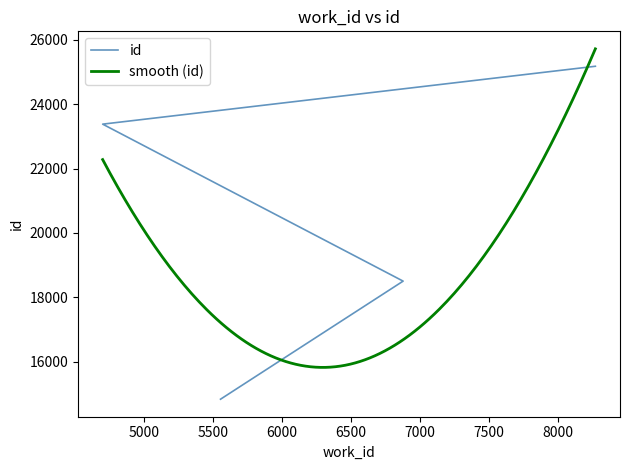

Rank the categories by value from highest to lowest.

8272, 4702, 6879, 5556